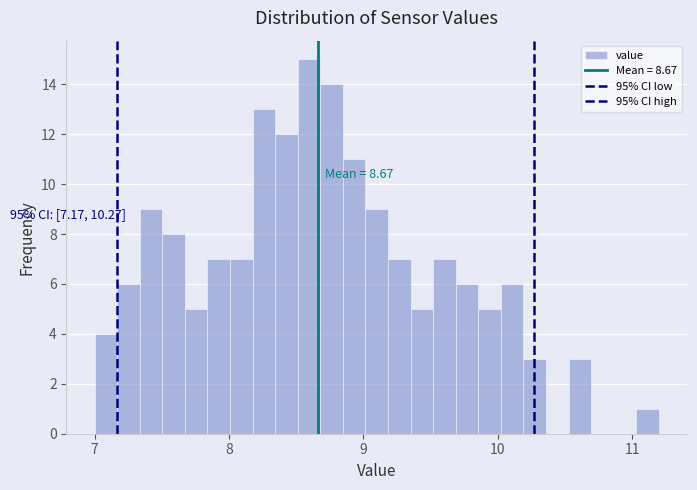

Read against the x-axis, roughly where is the centre of the tallest bar?

8.6